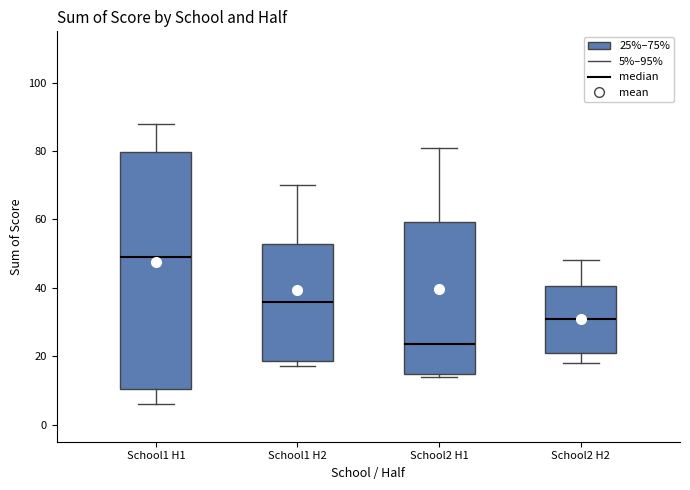

Reading left to right, read every box against the y-axis: the position of its median line, the range the box covers, and the ends of its whiskers. The values are not printed on the chart, so give them approximately, as read against the axis.

School1 H1: median 50, box 10 to 80, whiskers 6 to 88
School1 H2: median 36, box 18 to 52, whiskers 18 (just below the box's lower edge) to 70
School2 H1: median 24, box 14 to 60, whiskers 14 (just below the box's lower edge) to 82
School2 H2: median 32, box 22 to 40, whiskers 18 to 48